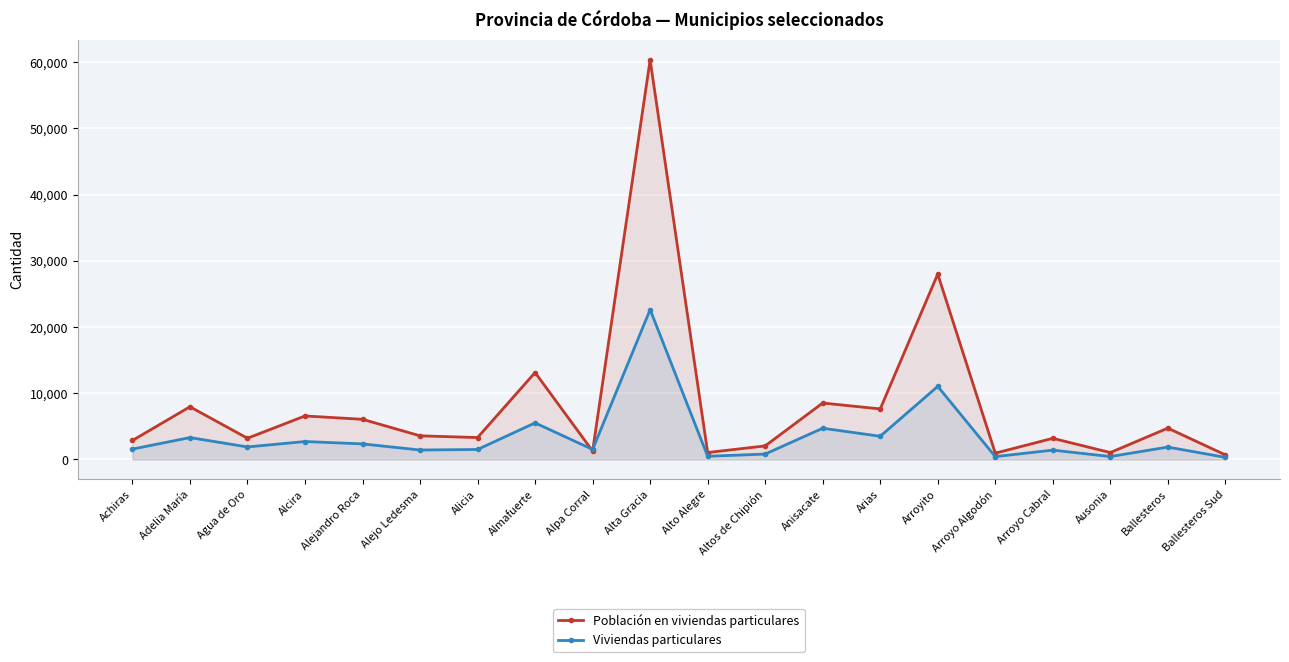

At which label does Población en viviendas particulares first exceed 3571?

Adelia María